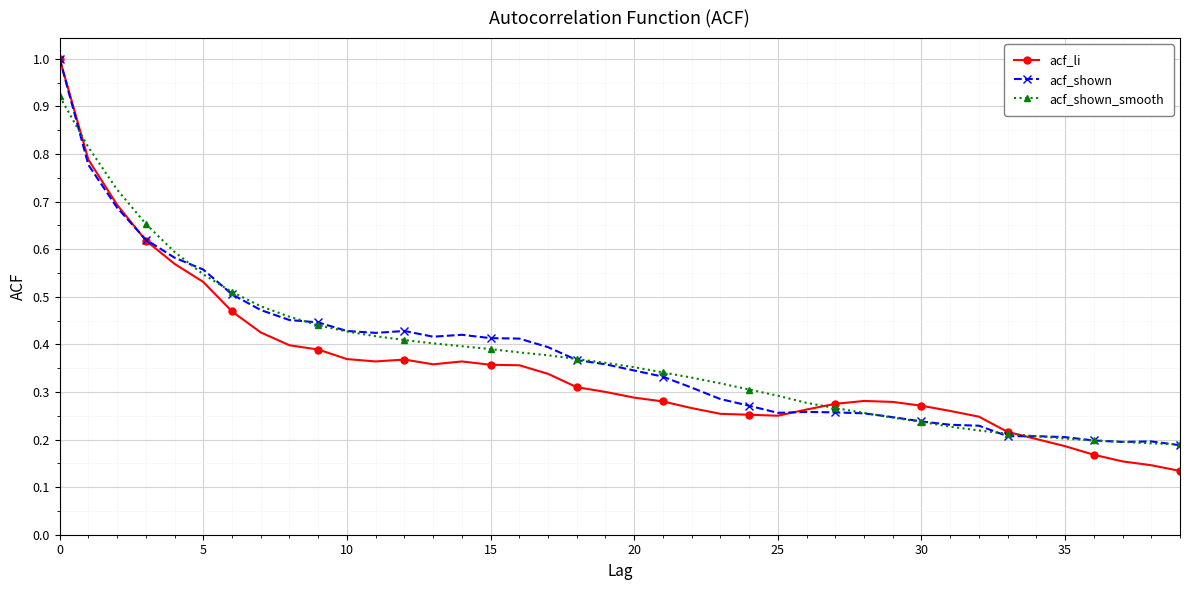

What is the greatest value displayed?

1.0